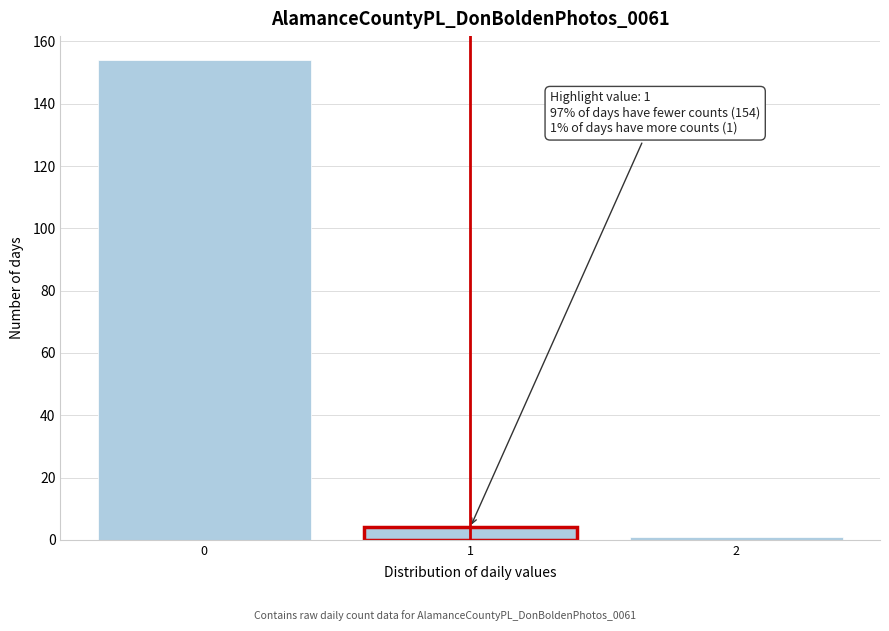

Reading left to right, transcribe all the data shown in this chart.

154	4	1